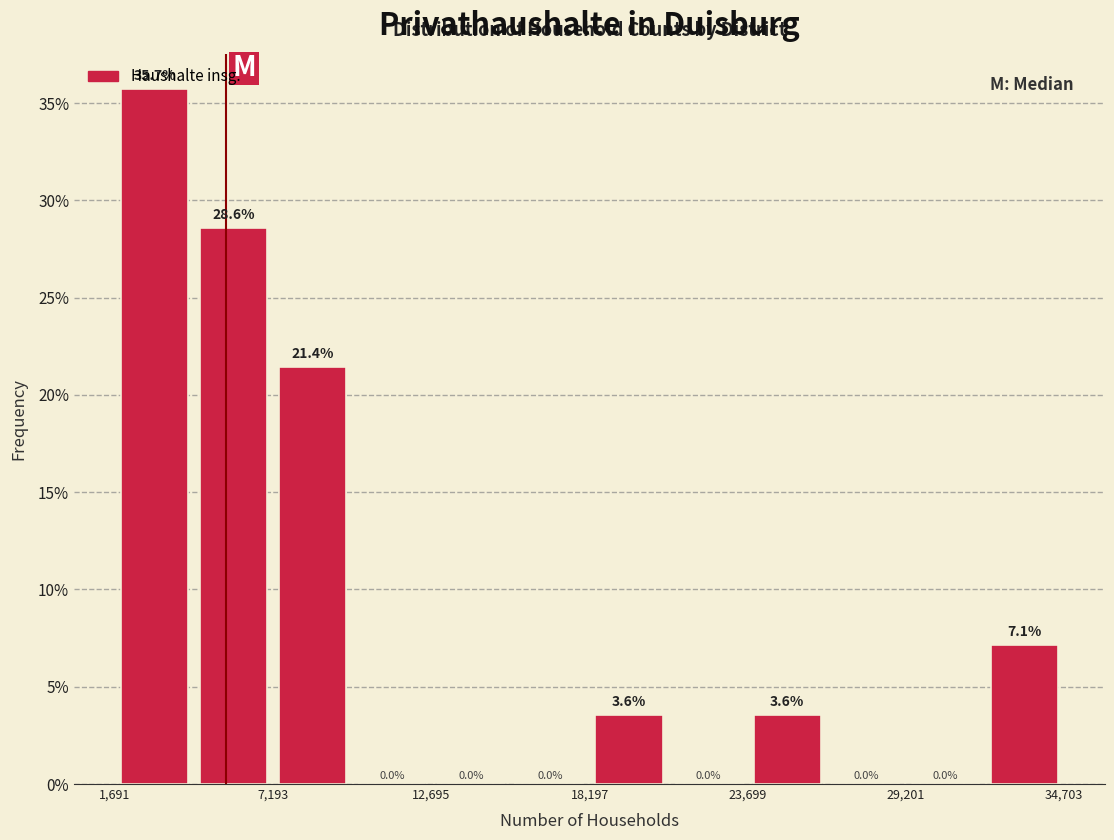

Around what value on the x-axis is the tallest bar? Give the approximate position of its centre, as read against the axis.

3000